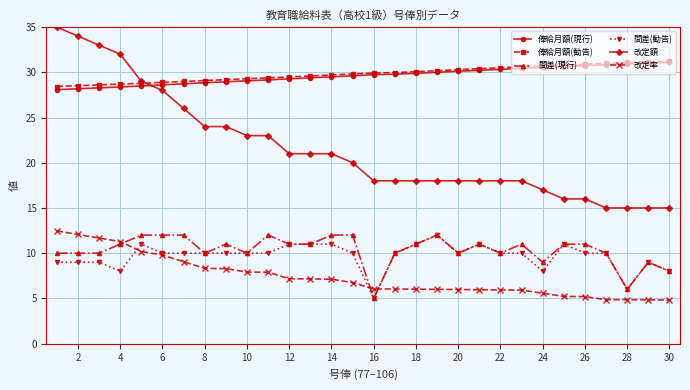

Which series has the largest range (max minus min)?

改定額